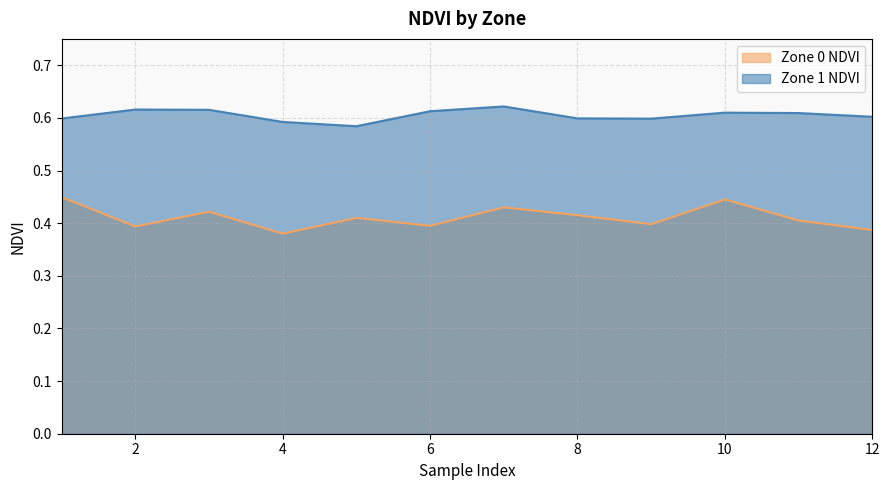

The Zone 0 NDVI series shows 0.2 at 11. True or false?

False